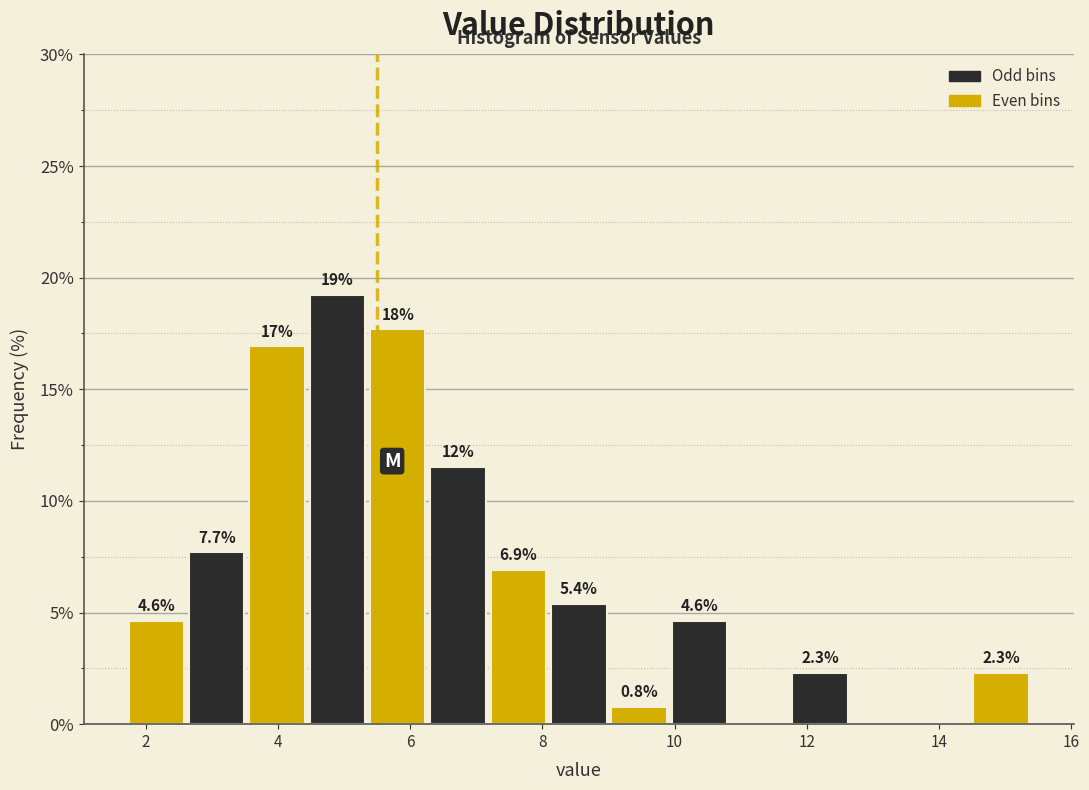

Over which range of the x-axis is the bar tallest?

4.4 to 5.4